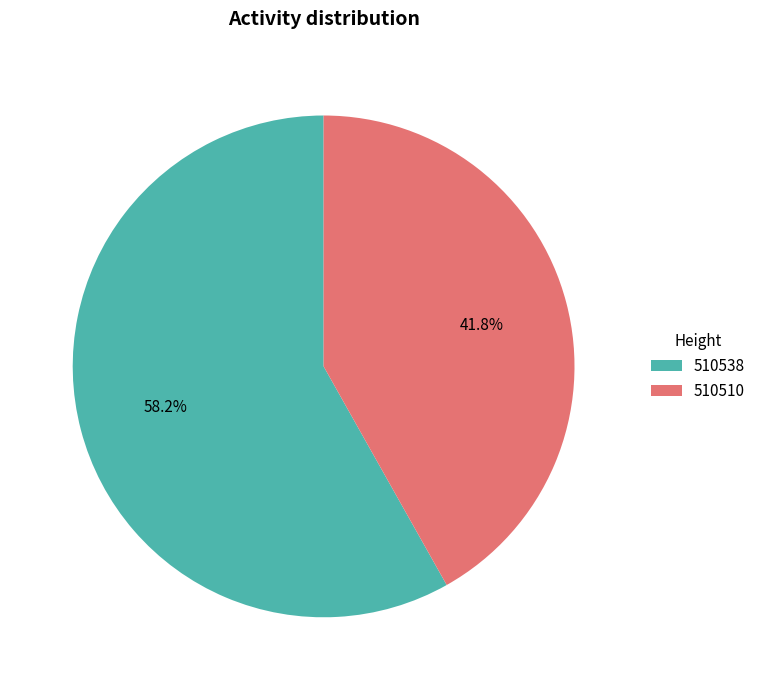

To the nearest percent, what portion does 510510 represent?

42%